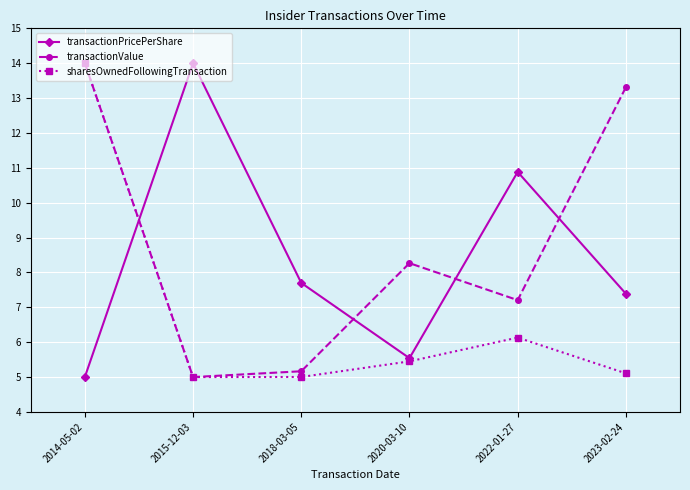

What is the lowest value of the transactionPricePerShare series?

5.0